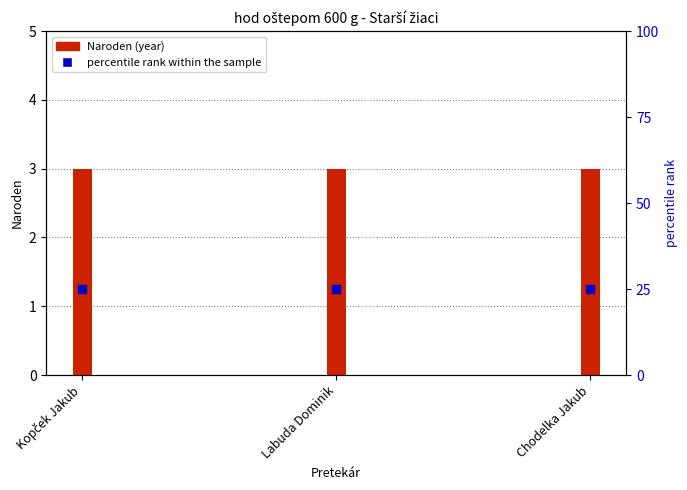

Which series has the largest total across all categories?

percentile rank within the sample